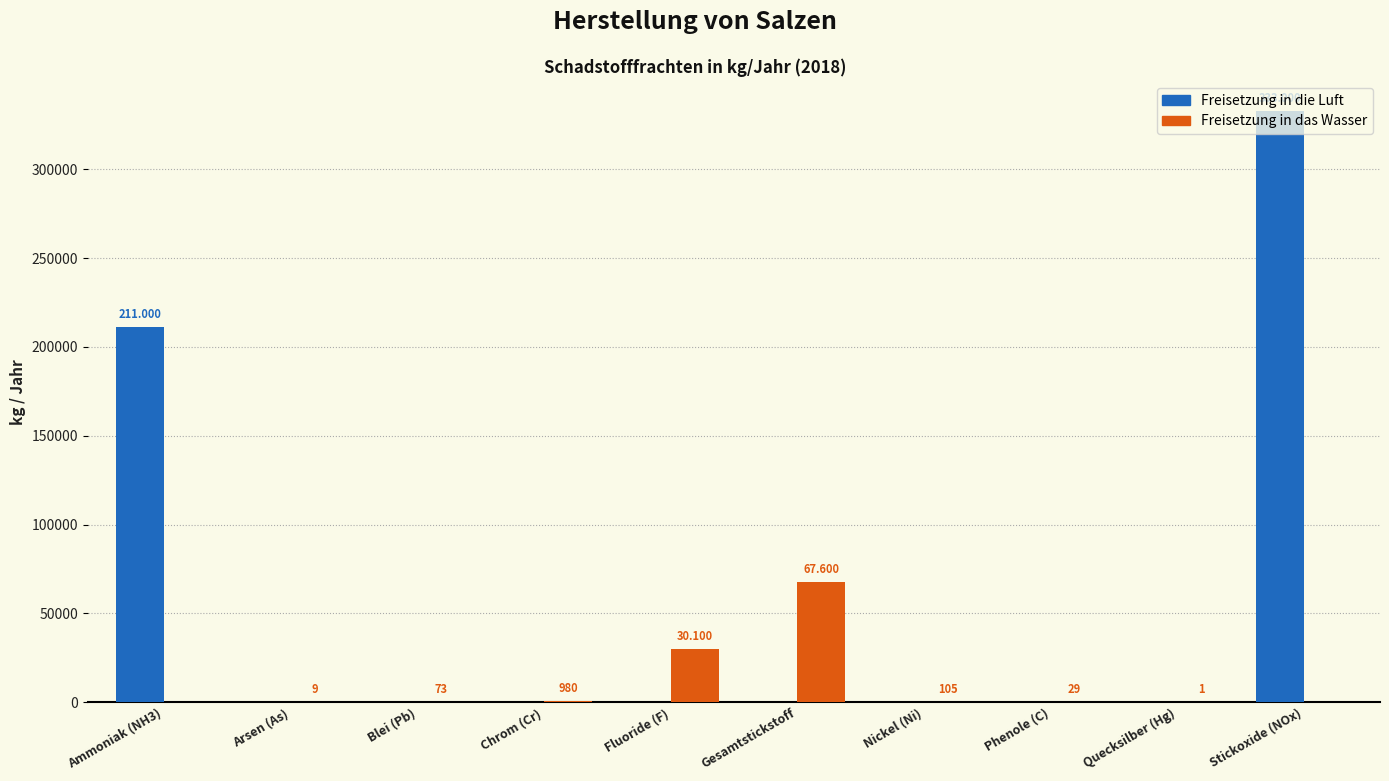

Between Ammoniak (NH3) and Quecksilber (Hg), which series saw the biggest shift?

Freisetzung in die Luft